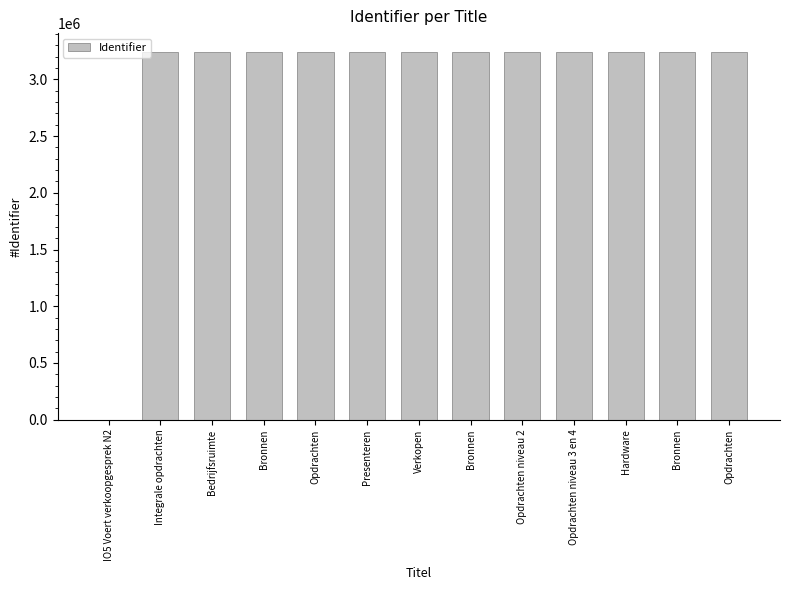

How many data points does each series have?

13